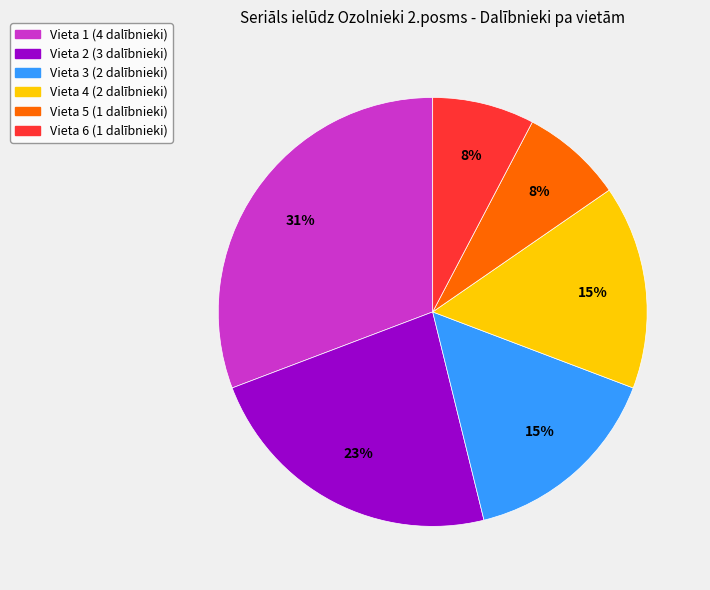

To the nearest percent, what percentage of the pie is Vieta 3?

15%